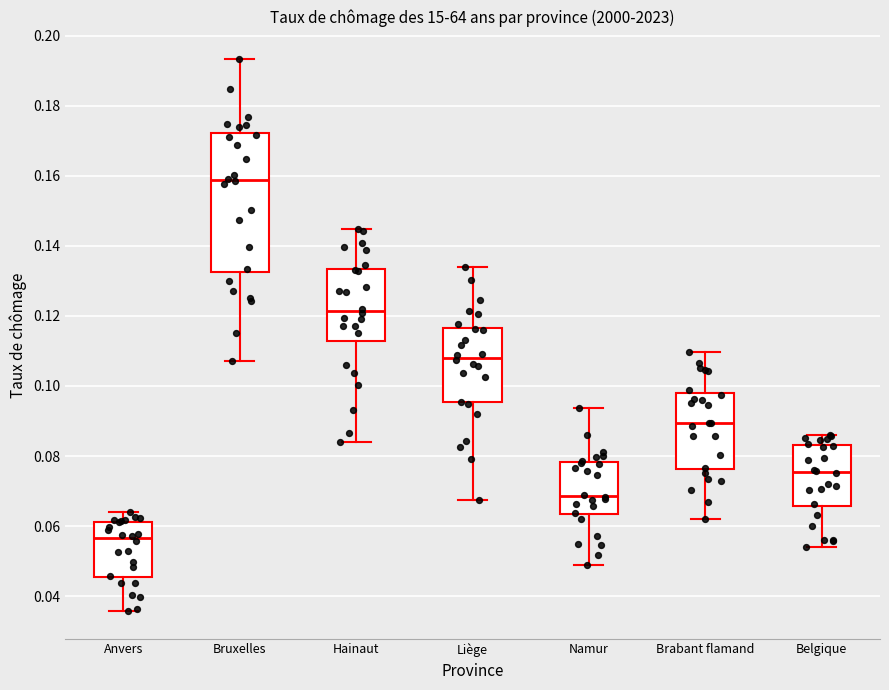

Where does the median line of the box for Brabant flamand sit on the y-axis? The values are not printed on the chart, so give them approximately, as read against the axis.

0.090